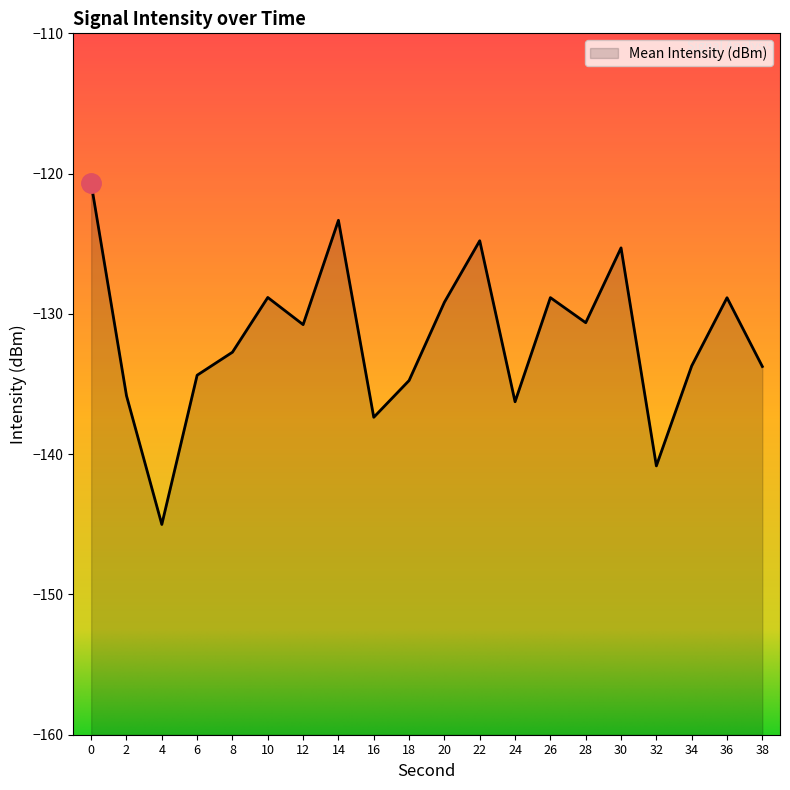

True or false: the data shows -57.6 at 38.

False